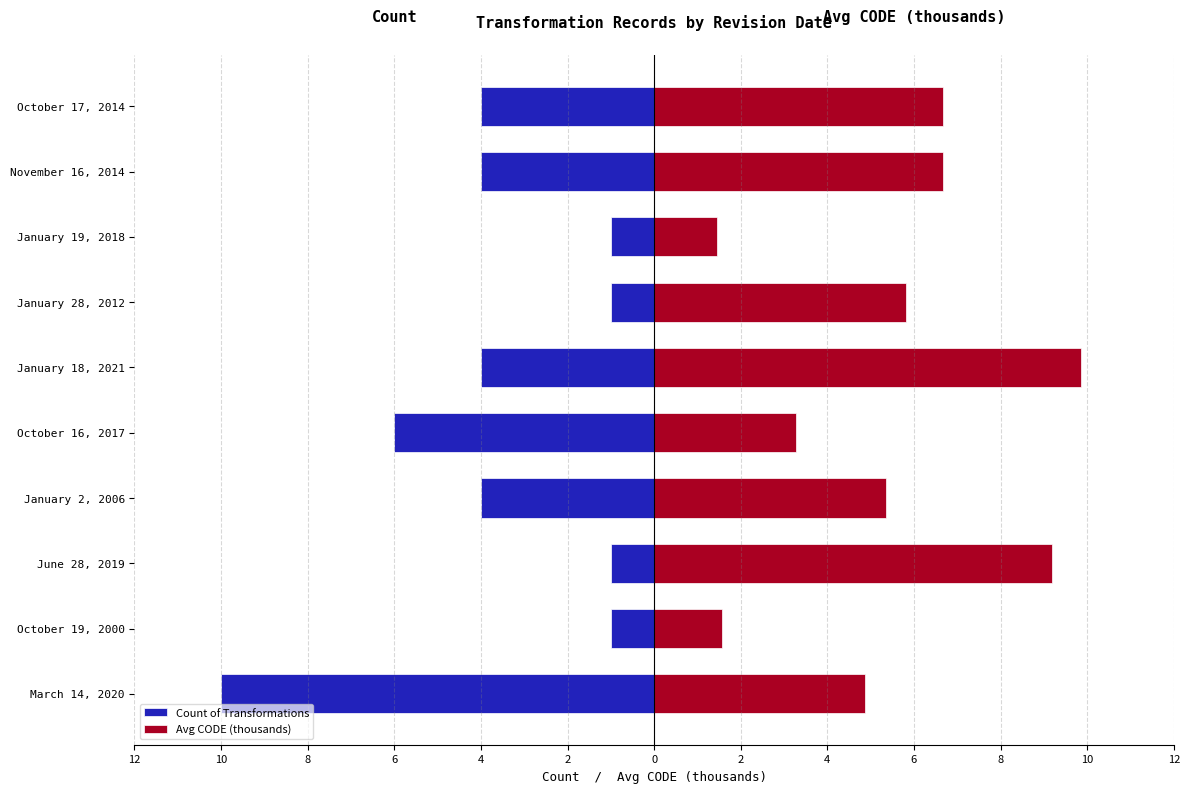

Which series has the widest spread of values?

Count of Transformations